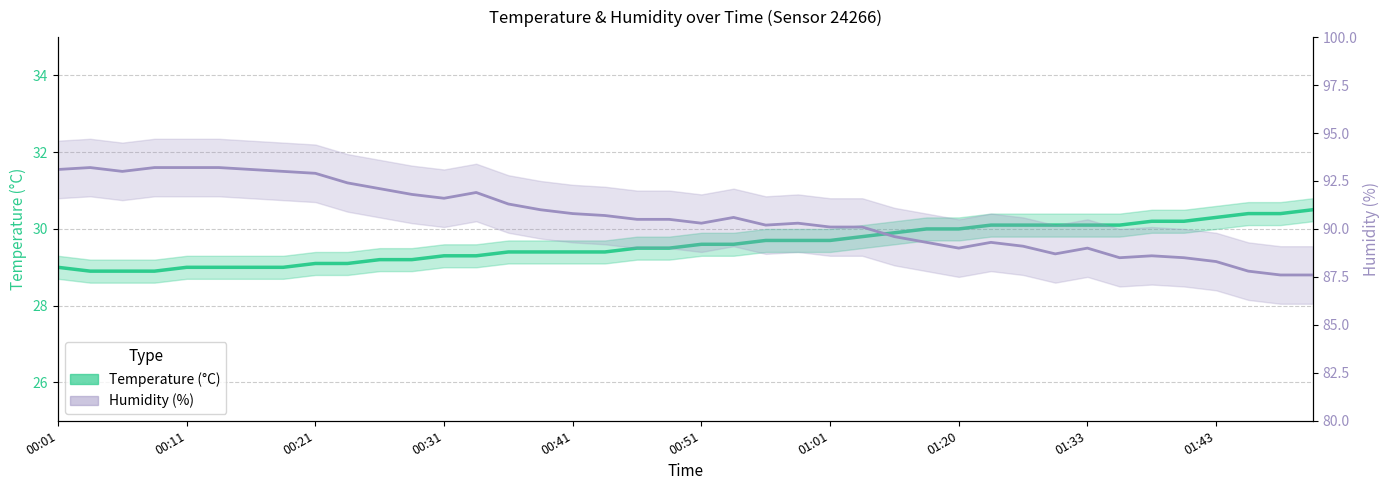

Is this an area chart (filled region under the line)?

No